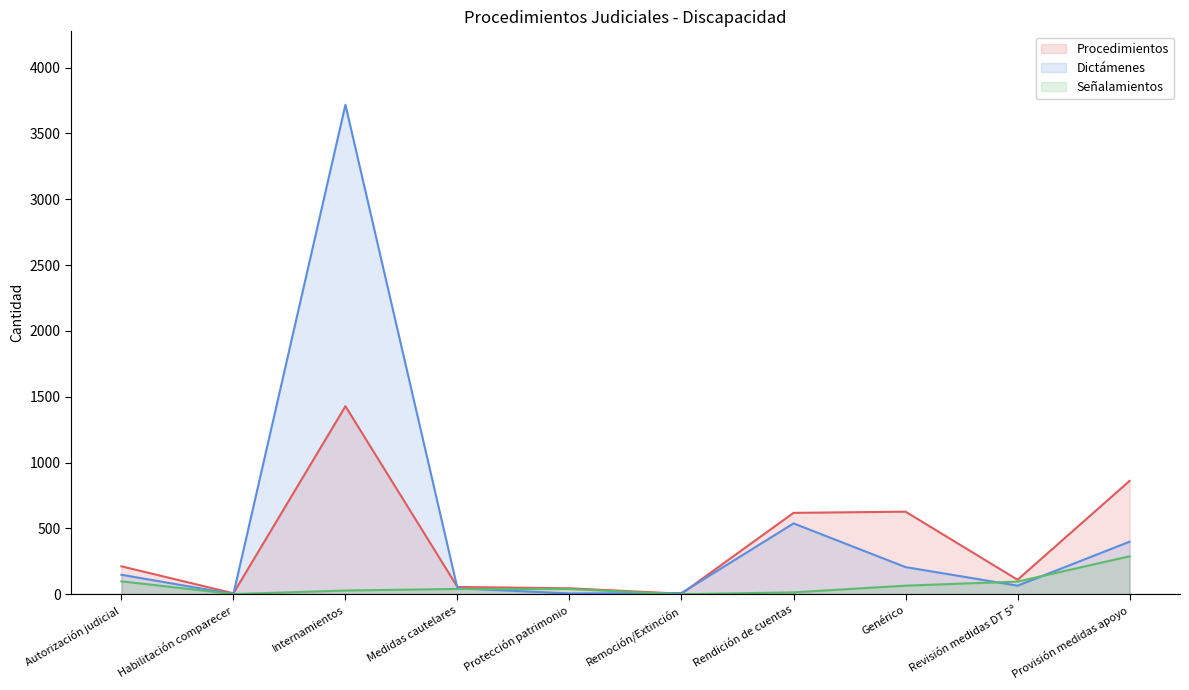

True or false: Procedimientos (line) and Dictámenes (line) intersect in this chart.

True